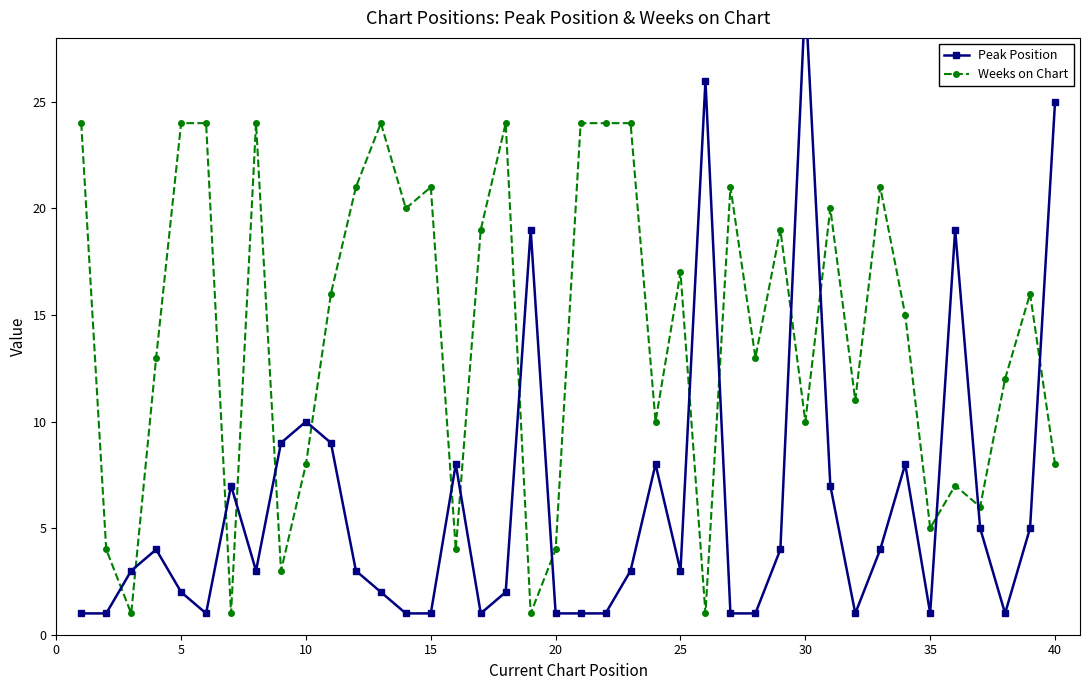

At how many categories does at least one series exceed 22?

12